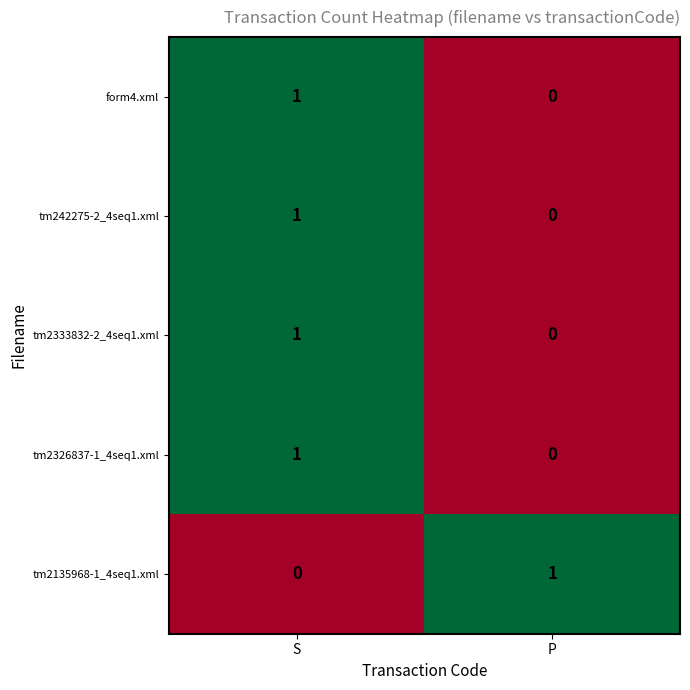

At which label does form4.xml reach its peak?

S